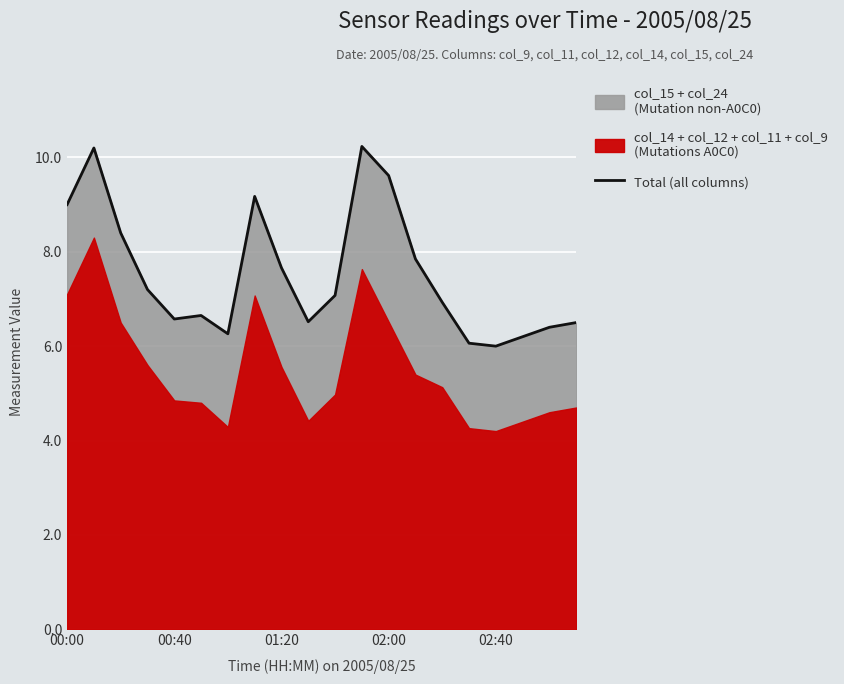

What is the lowest value of the Total (all columns) series?

6.0